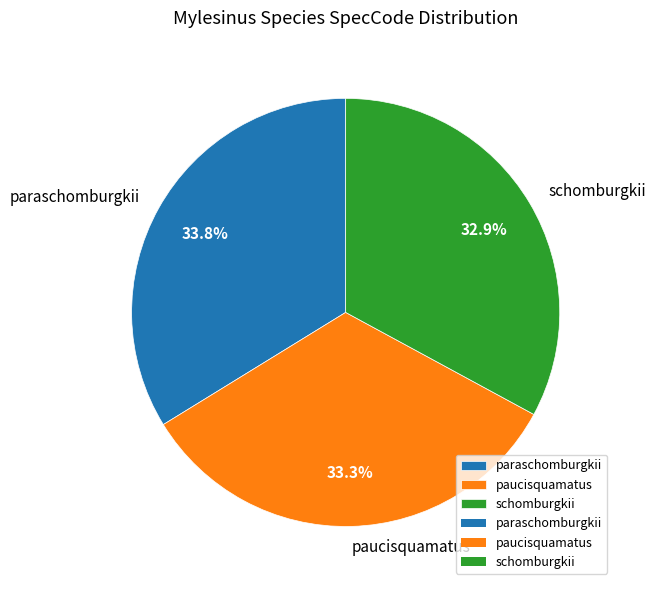

The paucisquamatus slice represents 33% of the pie. True or false?

True